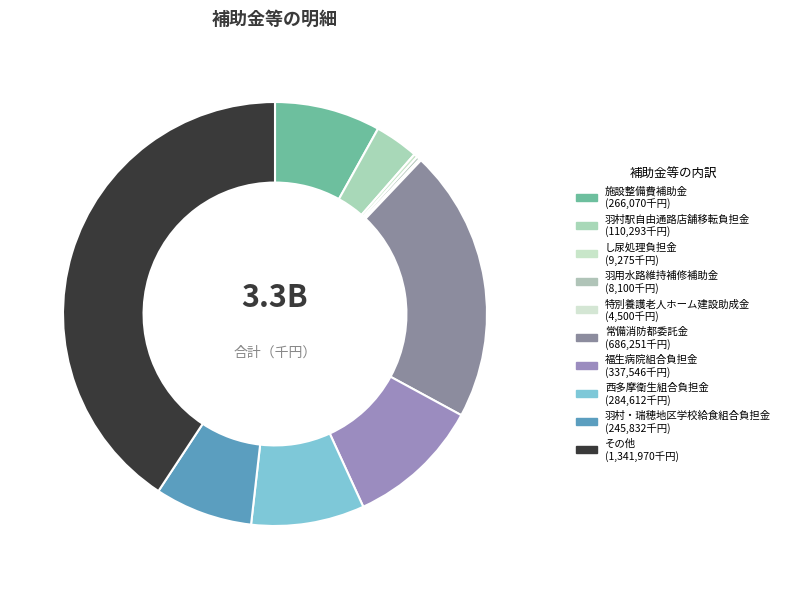

What is the total percentage of 特別養護老人ホーム建設助成金 and 施設整備費補助金?

8.2%